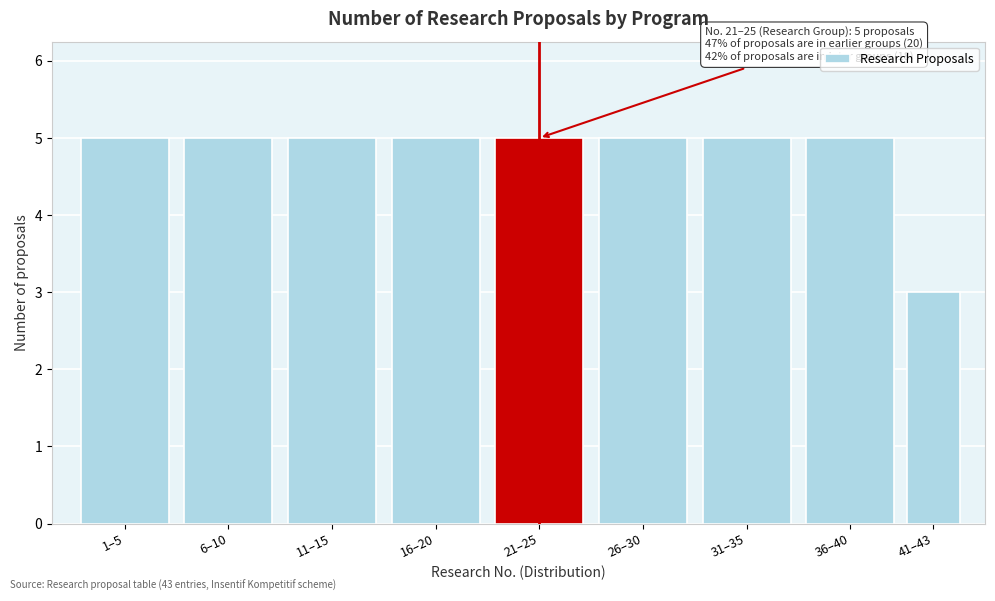

Reading right to left, extract all data points from this chart.

41–43=3	36–40=5	31–35=5	26–30=5	21–25=5	16–20=5	11–15=5	6–10=5	1–5=5